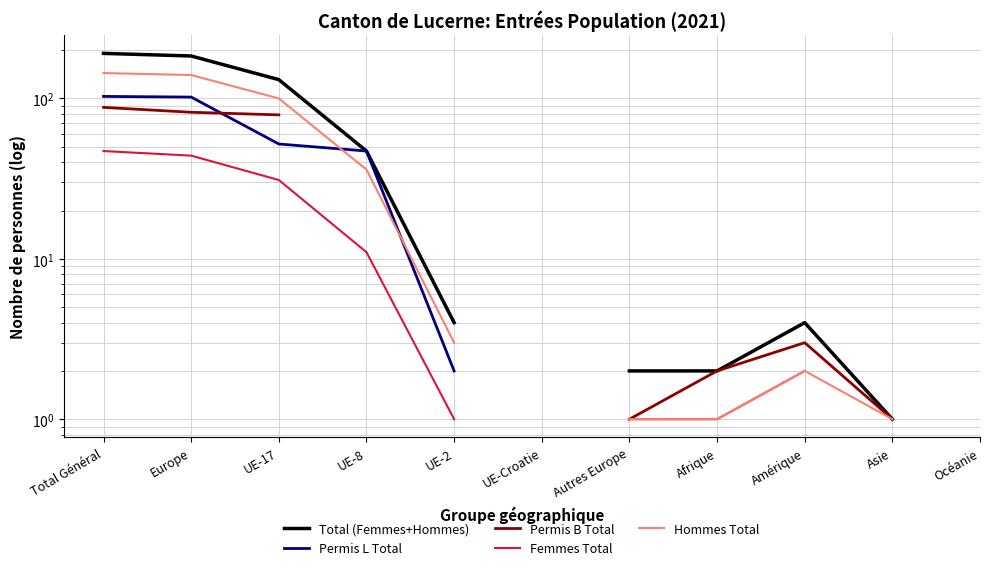

Between Total Général and Amérique, which series saw the biggest shift?

Total (Femmes+Hommes)